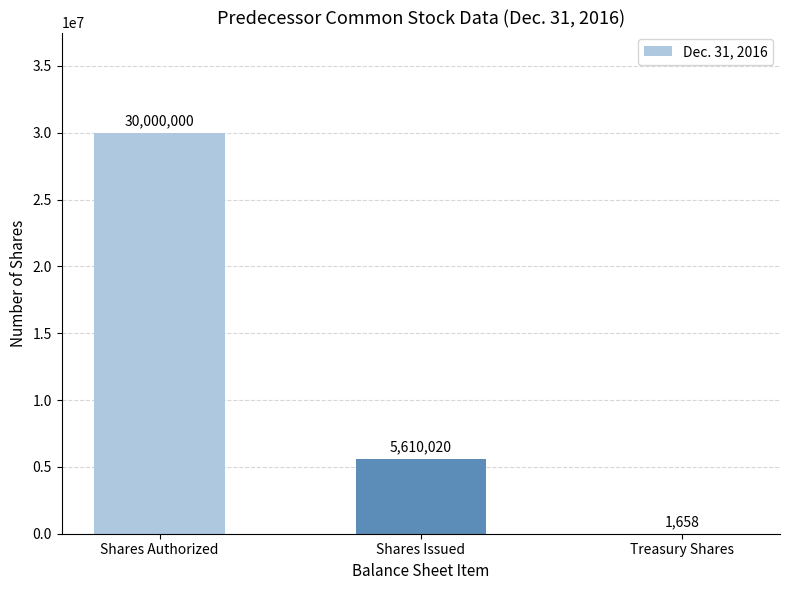

At which category does the chart reach its peak across all series?

Shares Authorized